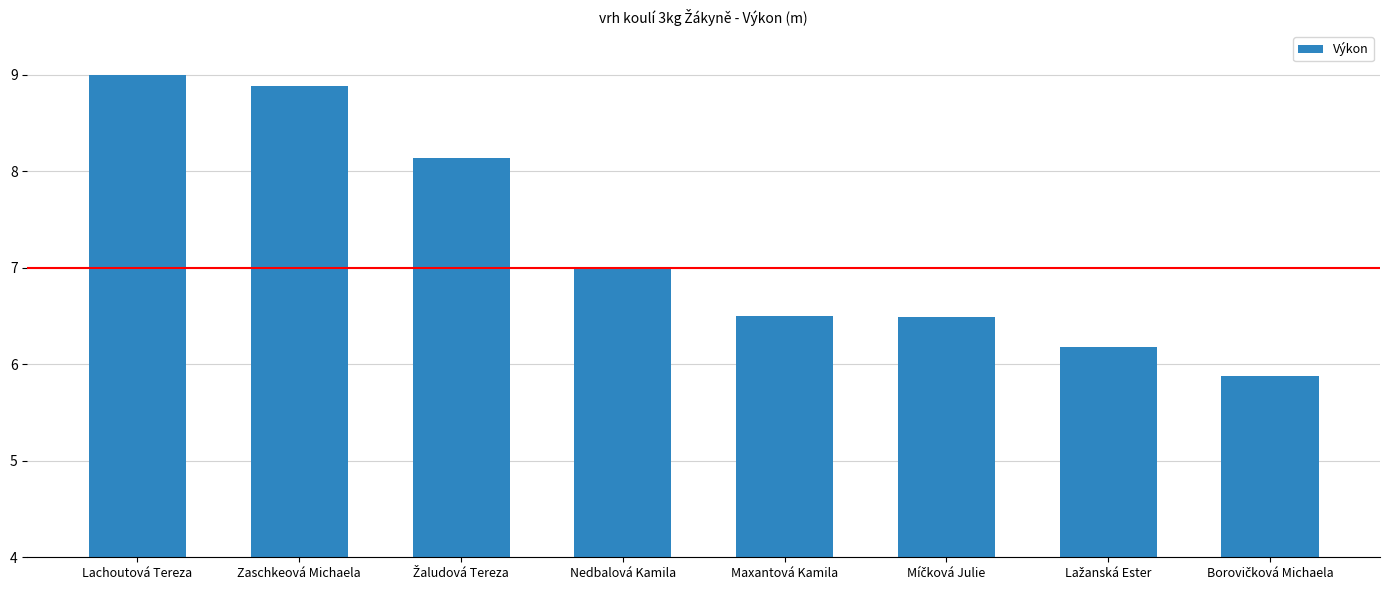

The value at Nedbalová Kamila is 7.0. True or false?

True